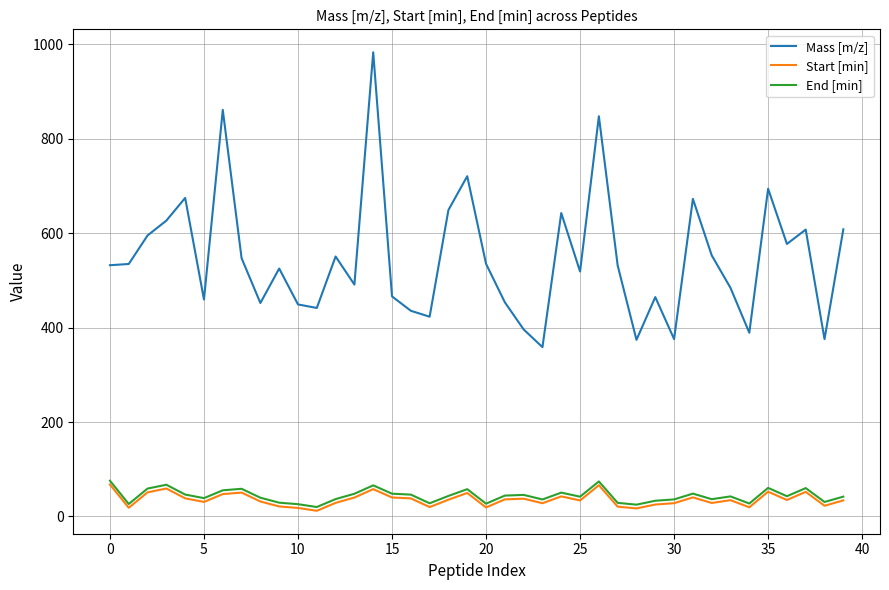

True or false: End [min] and Mass [m/z] intersect in this chart.

False